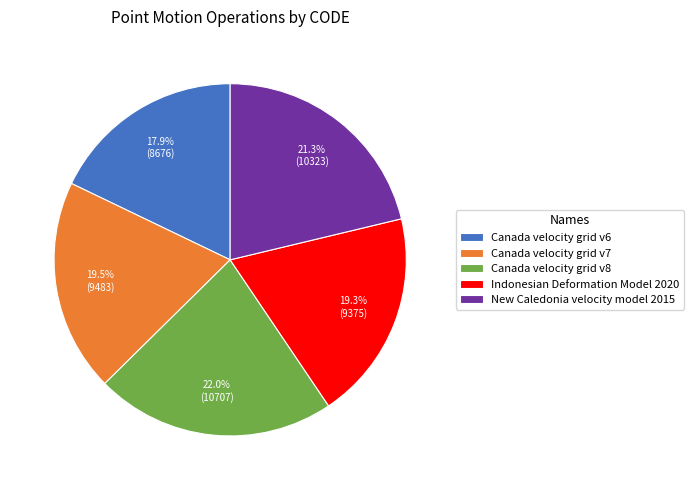

Which category has the biggest portion of the pie?

Canada velocity grid v8